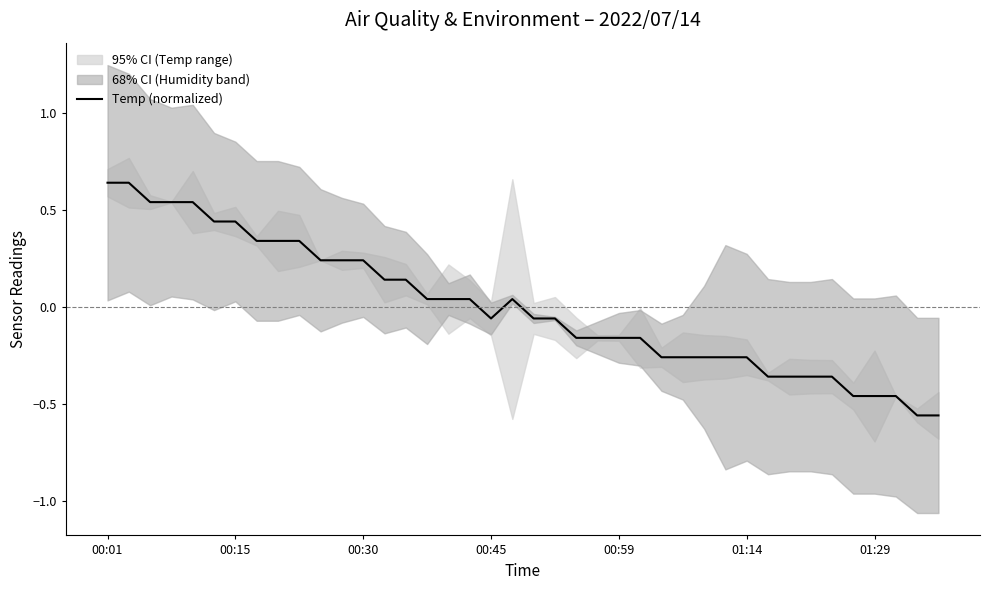

Reading left to right, list all the values displayed in this chart.

0.6	0.6	0.5	0.5	0.5	0.4	0.4	0.3	0.3	0.3	0.2	0.2	0.2	0.1	0.1	0.0	0.0	0.0	-0.1	0.0	-0.1	-0.1	-0.2	-0.2	-0.2	-0.2	-0.3	-0.3	-0.3	-0.3	-0.3	-0.4	-0.4	-0.4	-0.4	-0.5	-0.5	-0.5	-0.6	-0.6